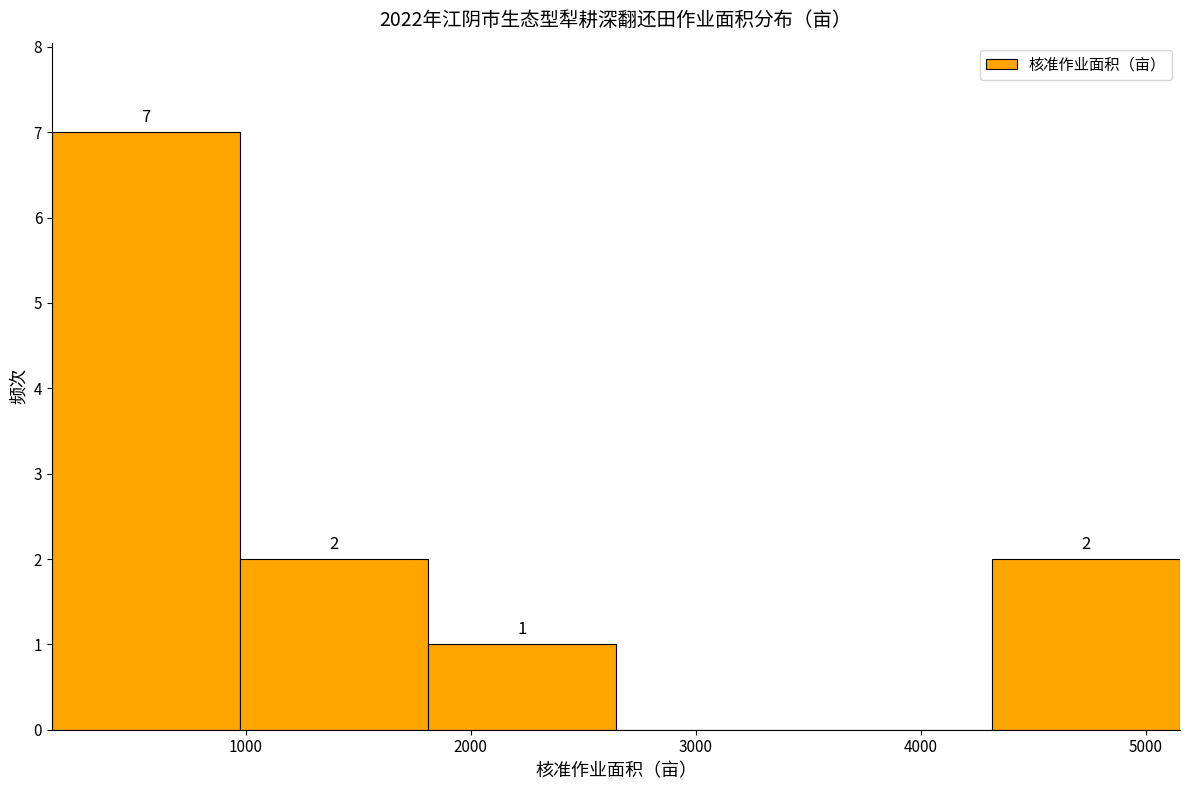

Which range on the x-axis has the tallest bar?

100 to 1000